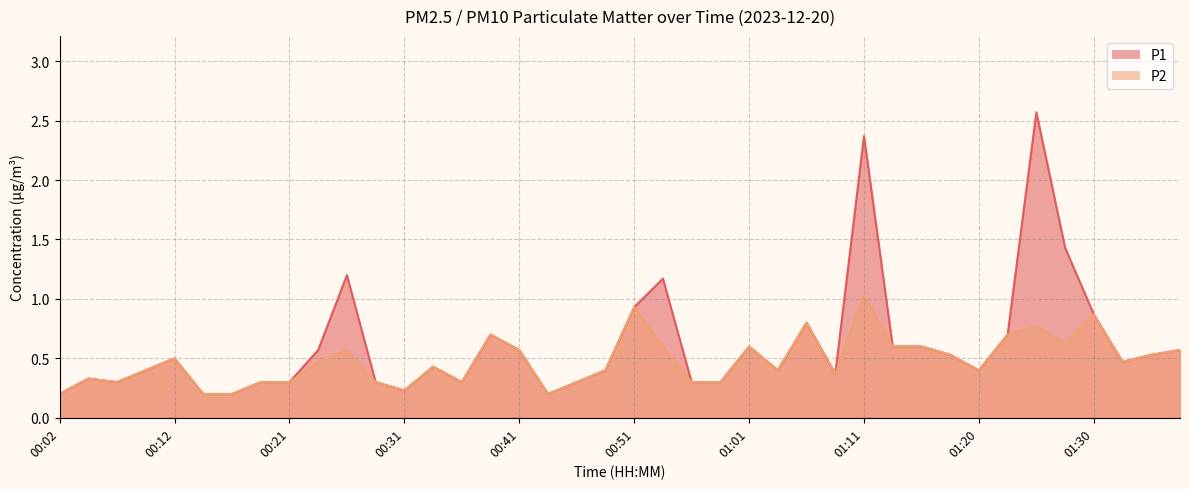

True or false: P2 and P1 intersect in this chart.

False